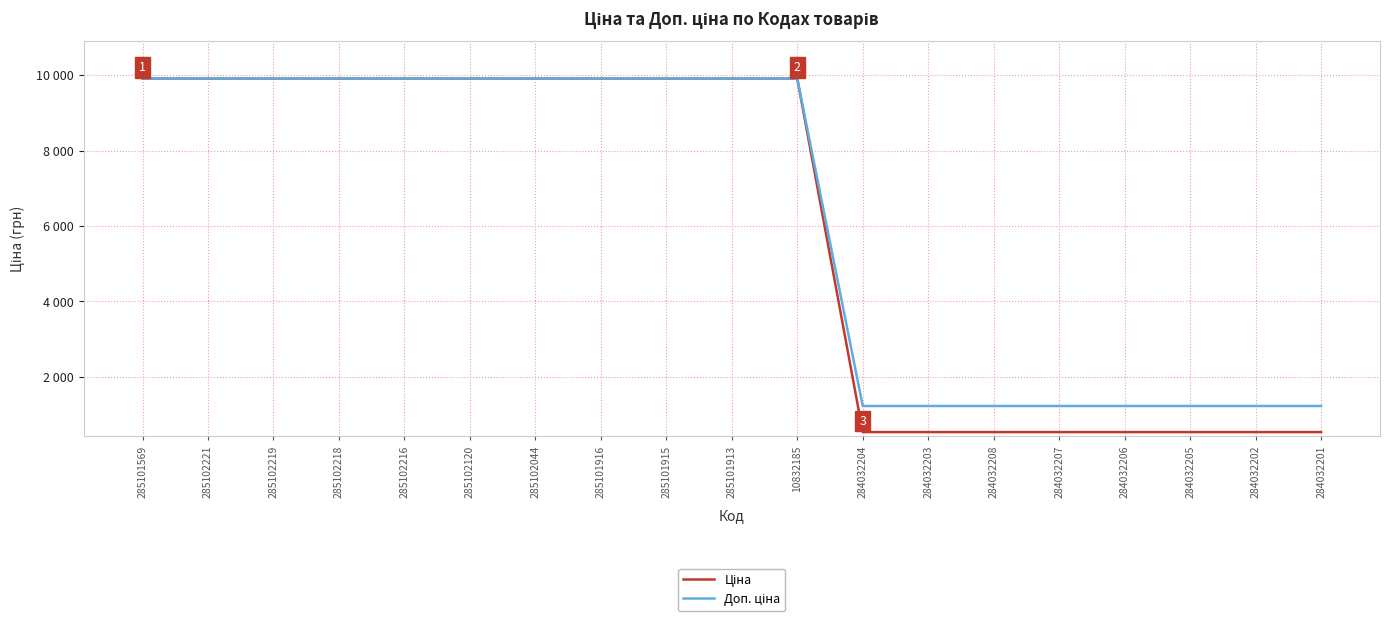

Which has a higher value, 10832185 or 284032202?

10832185